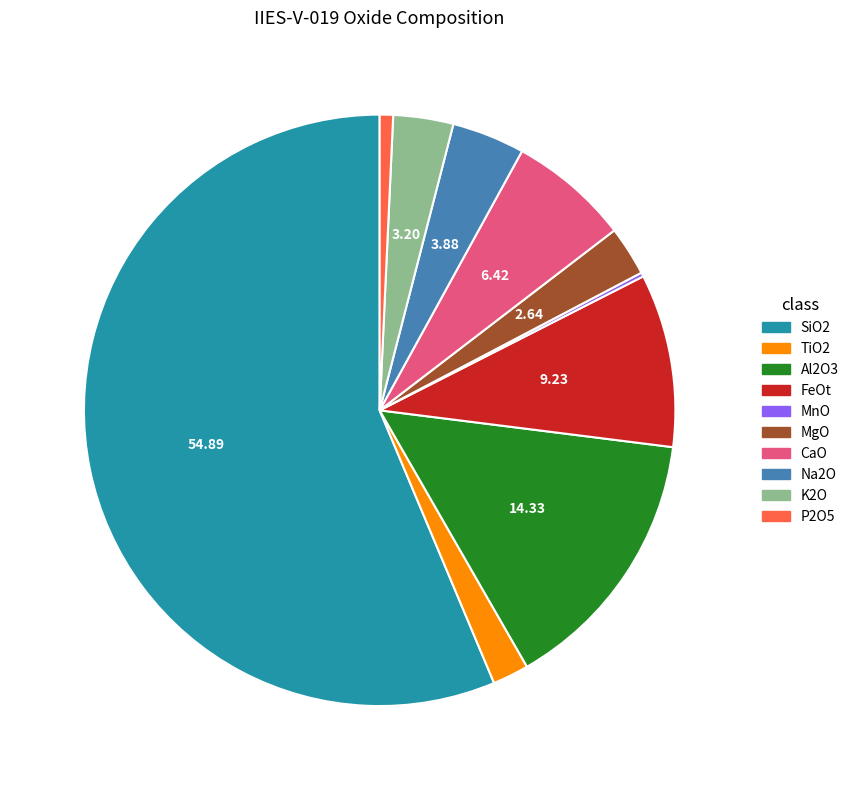

Which has a higher value, Na2O or FeOt?

FeOt